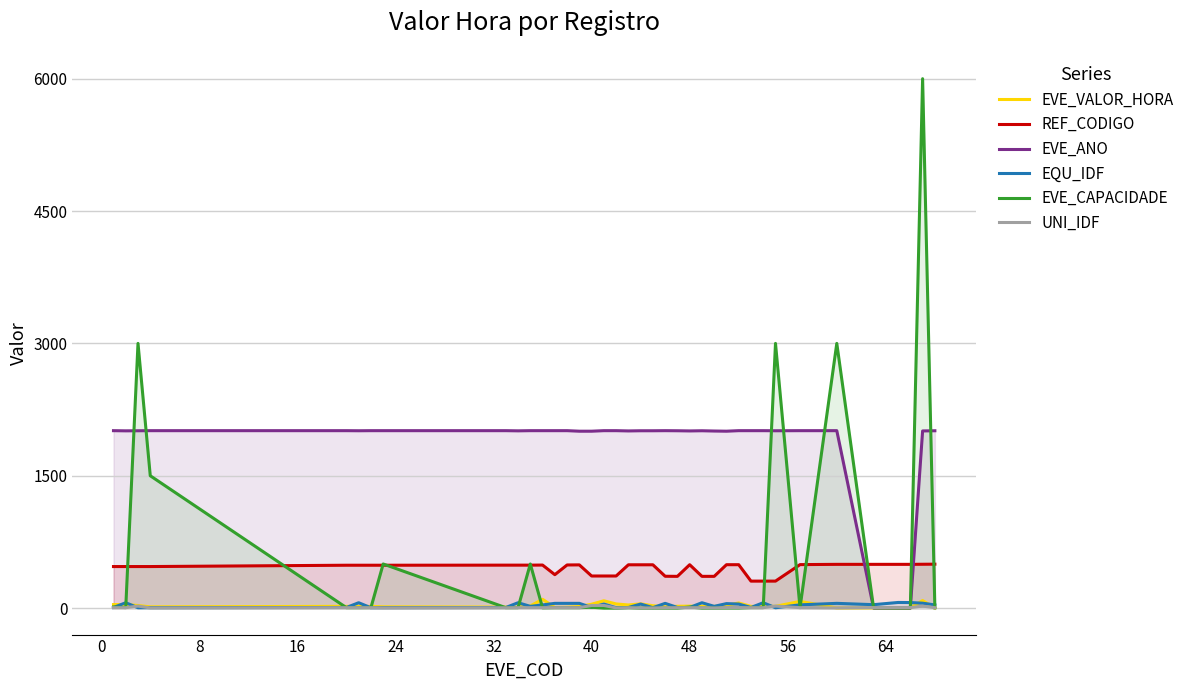

True or false: REF_CODIGO and UNI_IDF cross at least once.

False